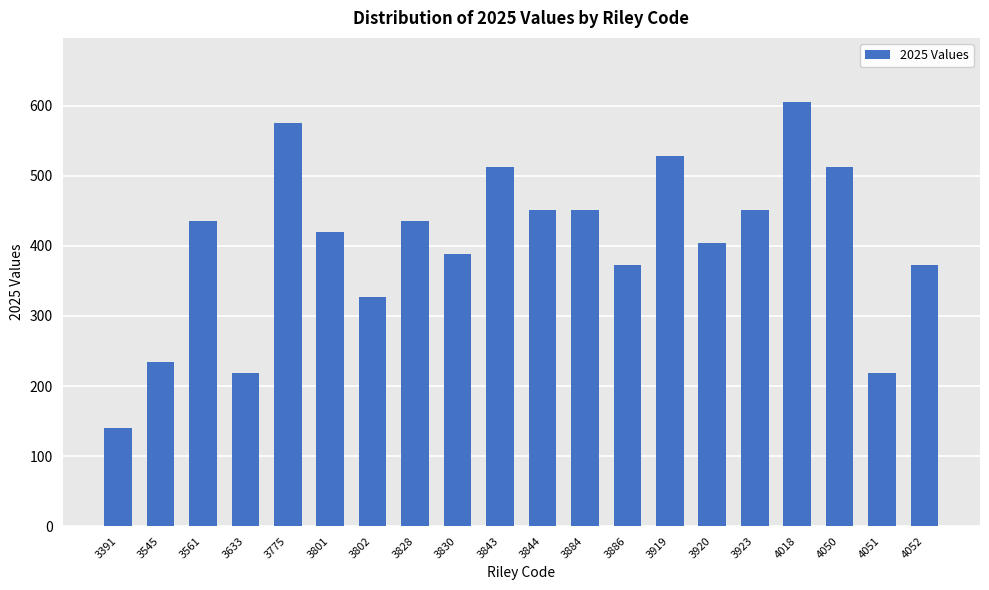

Between 3828 and 4051, which is larger?

3828